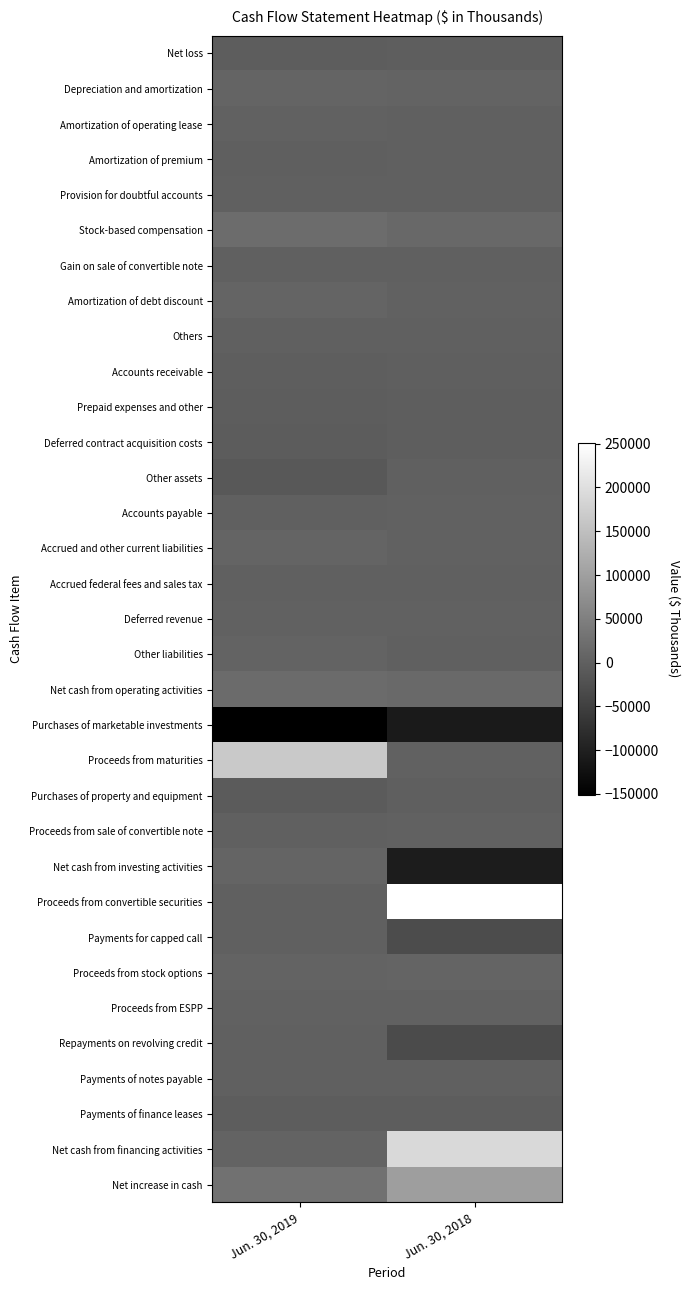

At Jun. 30, 2019, list the series in order from largest to smallest.

Proceeds from maturities, Net increase in cash, Stock-based compensation, Net cash from operating activities, Depreciation and amortization, Accrued and other current liabilities, Amortization of debt discount, Net cash from investing activities, Other liabilities, Net cash from financing activities, Proceeds from stock options, Proceeds from ESPP, Deferred revenue, Amortization of operating lease, Proceeds from sale of convertible note, Accounts payable, Provision for doubtful accounts, Proceeds from convertible securities, Payments for capped call, Repayments on revolving credit, Payments of notes payable, Others, Gain on sale of convertible note, Accrued federal fees and sales tax, Amortization of premium, Accounts receivable, Payments of finance leases, Net loss, Prepaid expenses and other, Deferred contract acquisition costs, Purchases of property and equipment, Other assets, Purchases of marketable investments